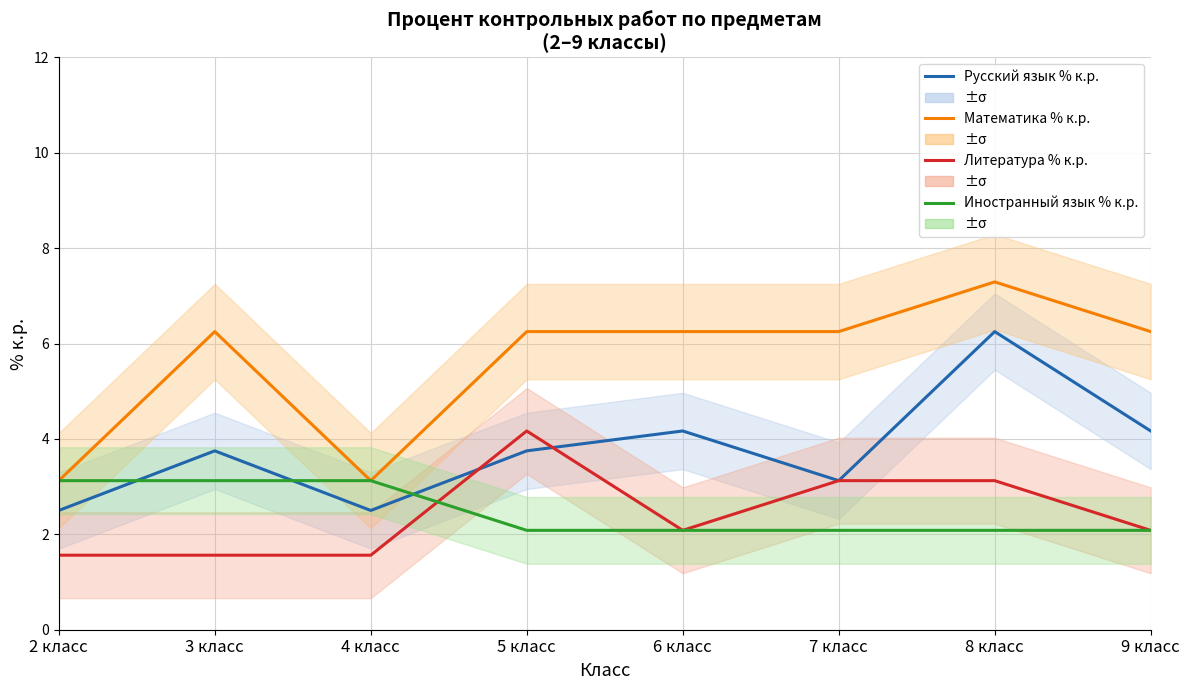

Count the number of data series in this chart.

4